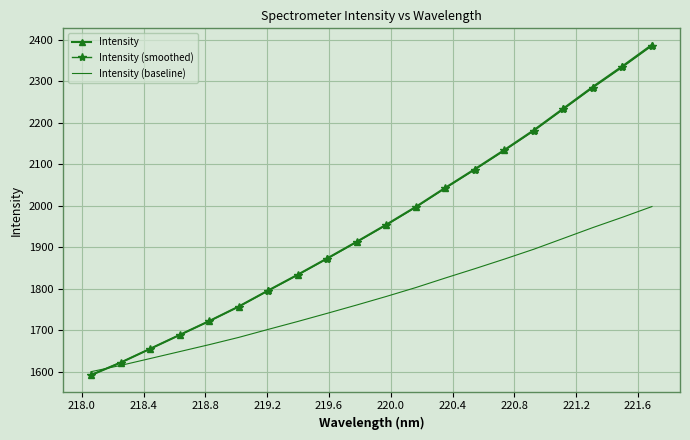

What is the minimum value for Intensity?

1591.8